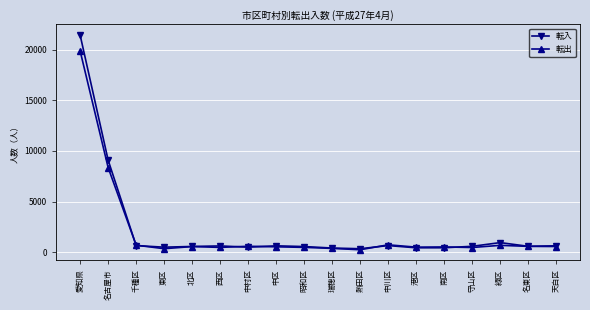

Which series has the widest spread of values?

転入